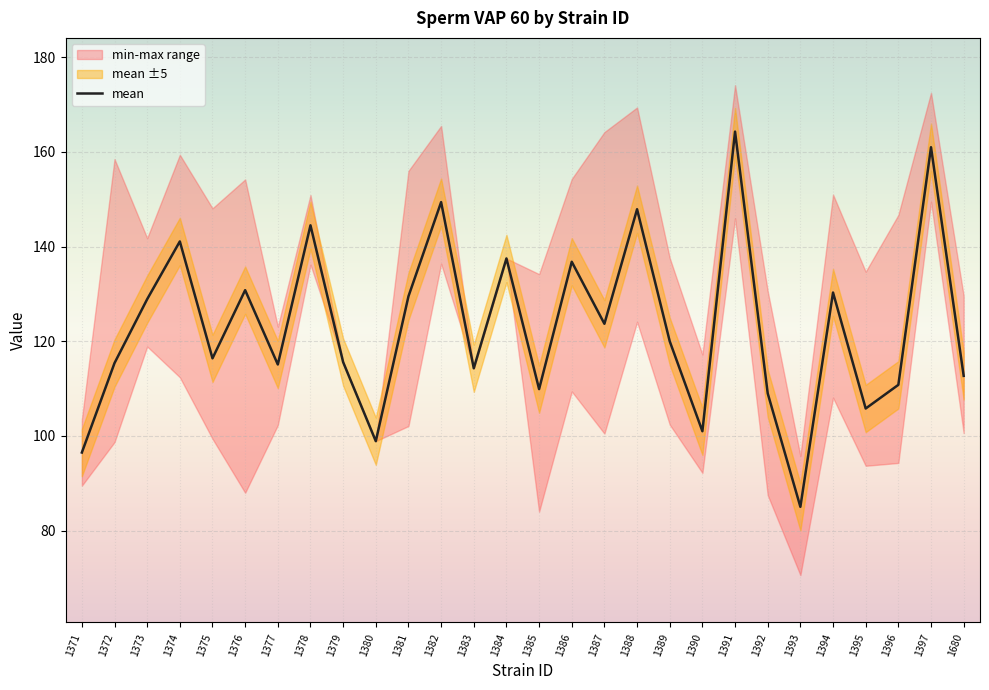

What is the difference between the highest and lowest values at 1374?

47.0